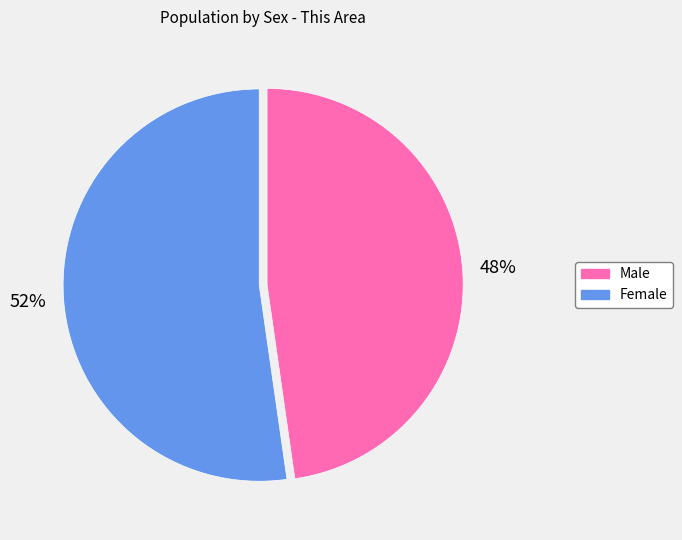

Does Male account for over 50% of the chart?

No